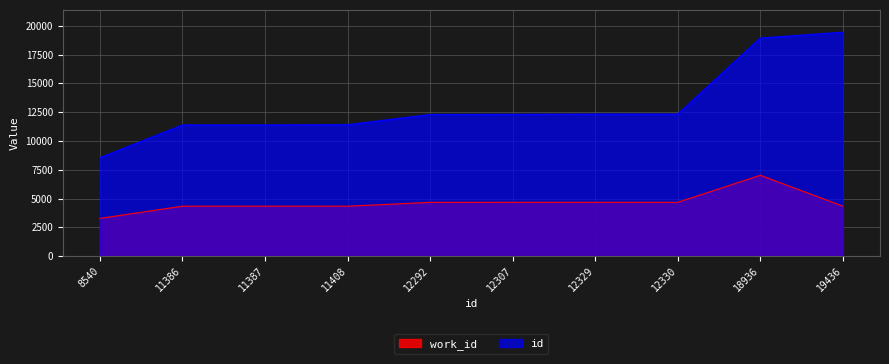

What are all the series names shown in the legend?

work_id, id